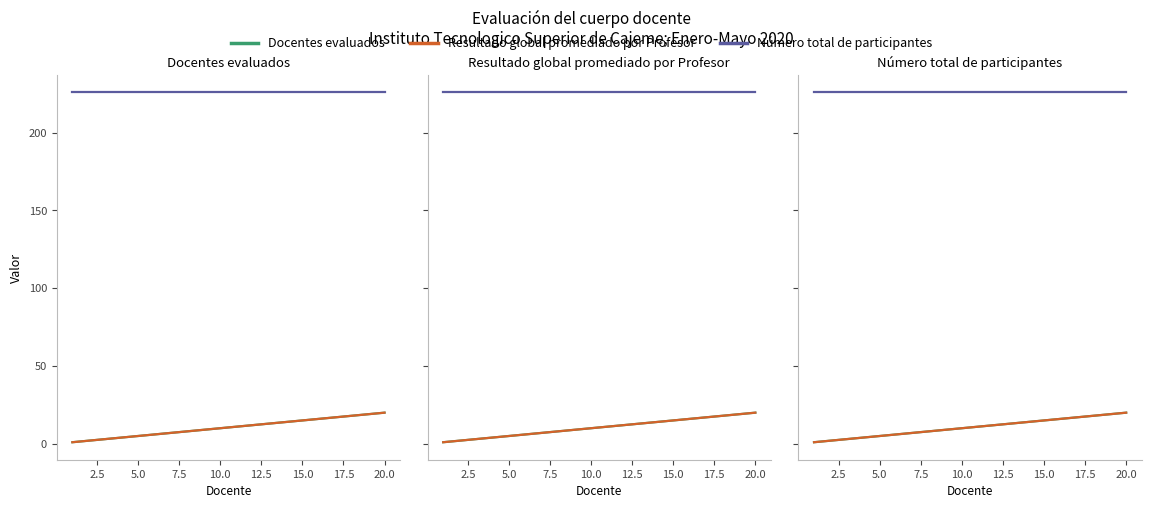

Which series has the largest total across all categories?

Número total de participantes